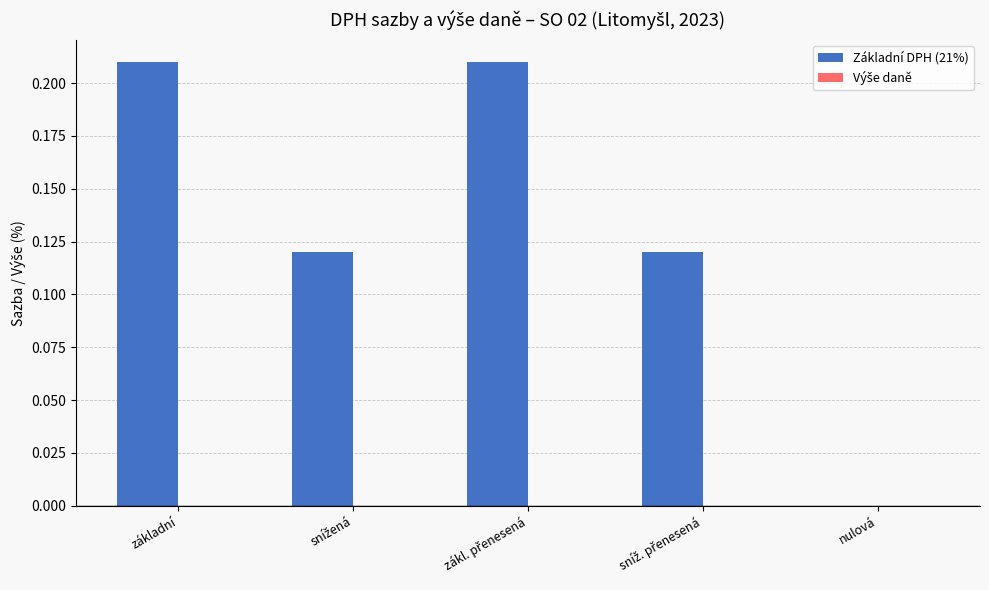

What is the sum of all values?

0.7